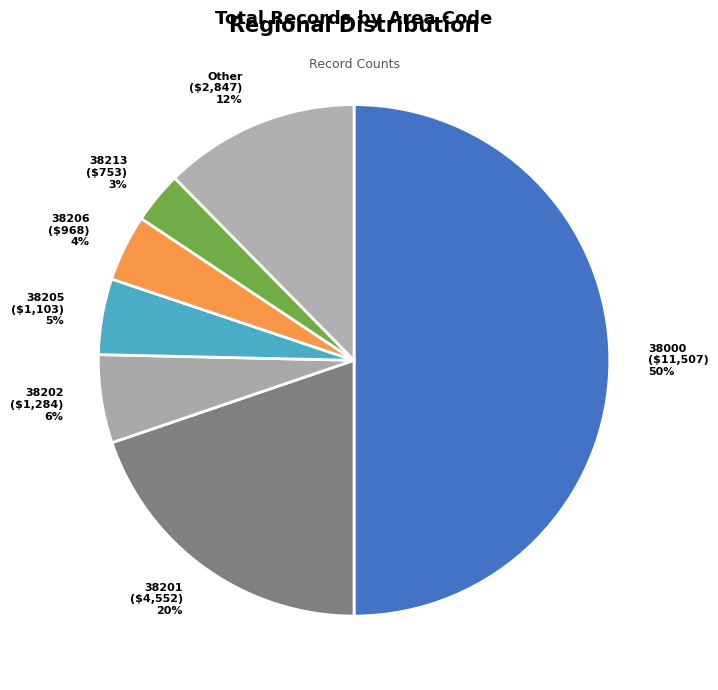

Is the sum of 38202 and Other greater than half?

No